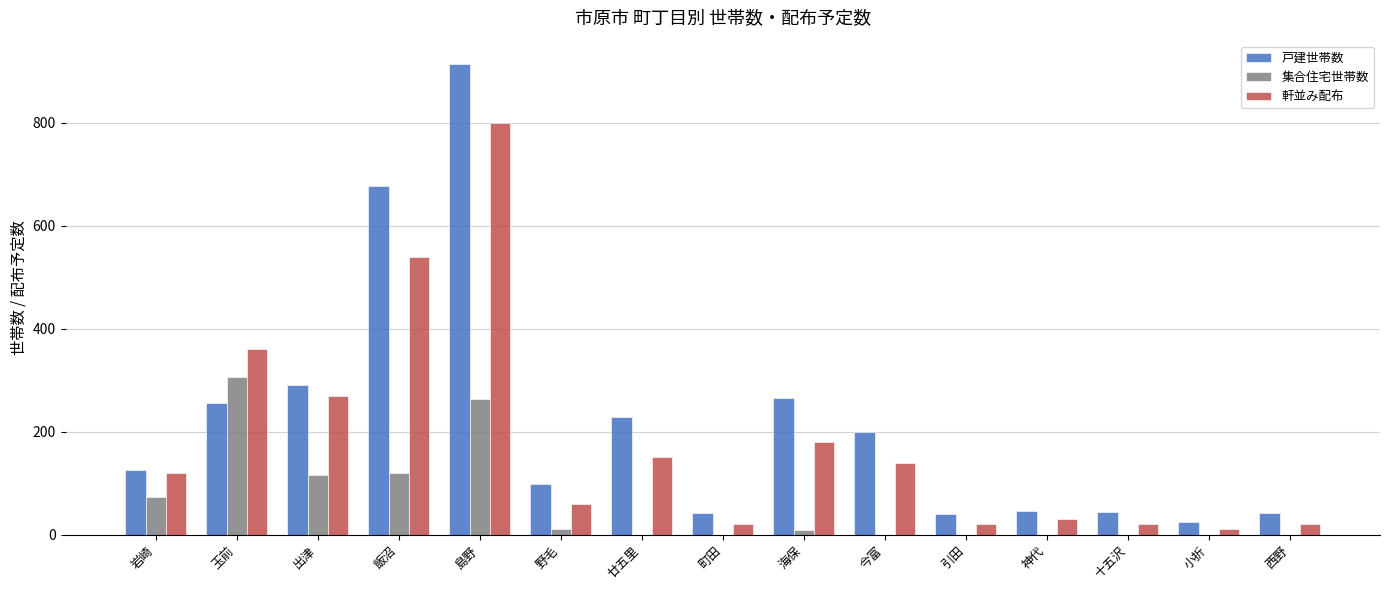

Is the value of 軒並み配布 at 飯沼 greater than the value of 集合住宅世帯数 at 神代?

Yes